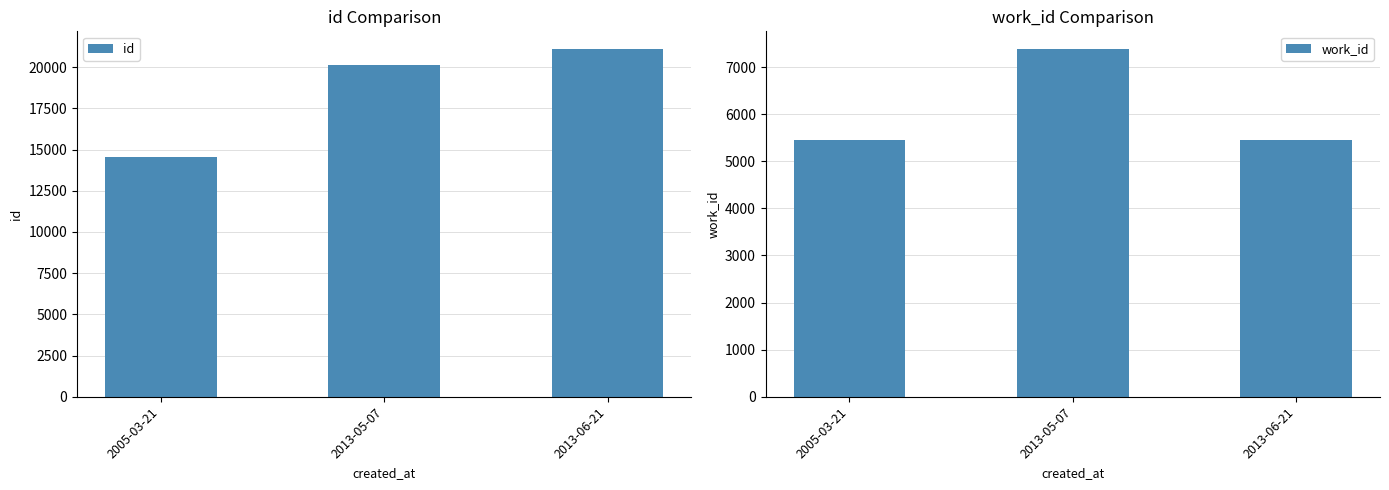

Read the id value at 2013-06-21, to the nearest 10.

21120